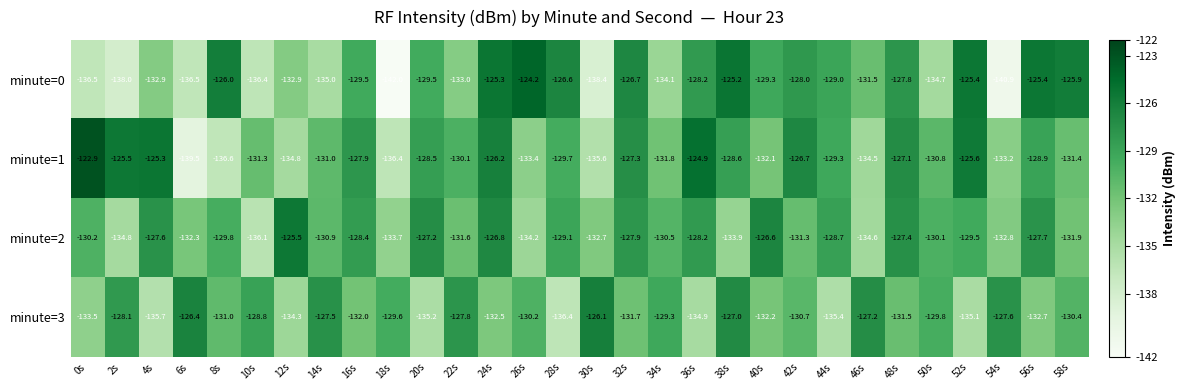

At which label does minute=2 first exceed -130?

4s